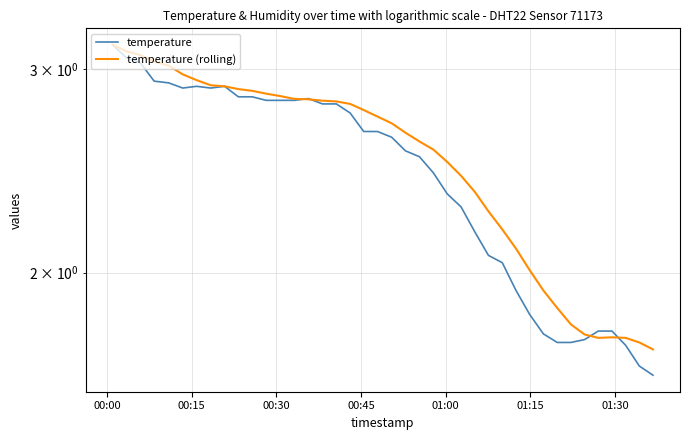

How many interior local peaks does the temperature (rolling) series have?

1